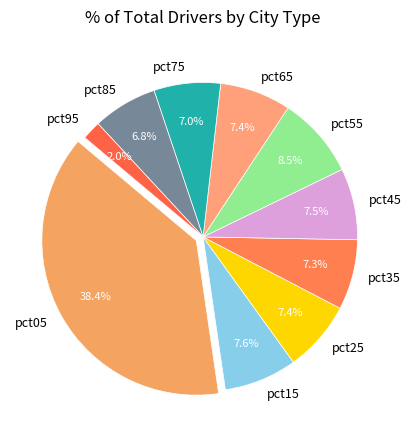

Between pct45 and pct75, which is larger?

pct45